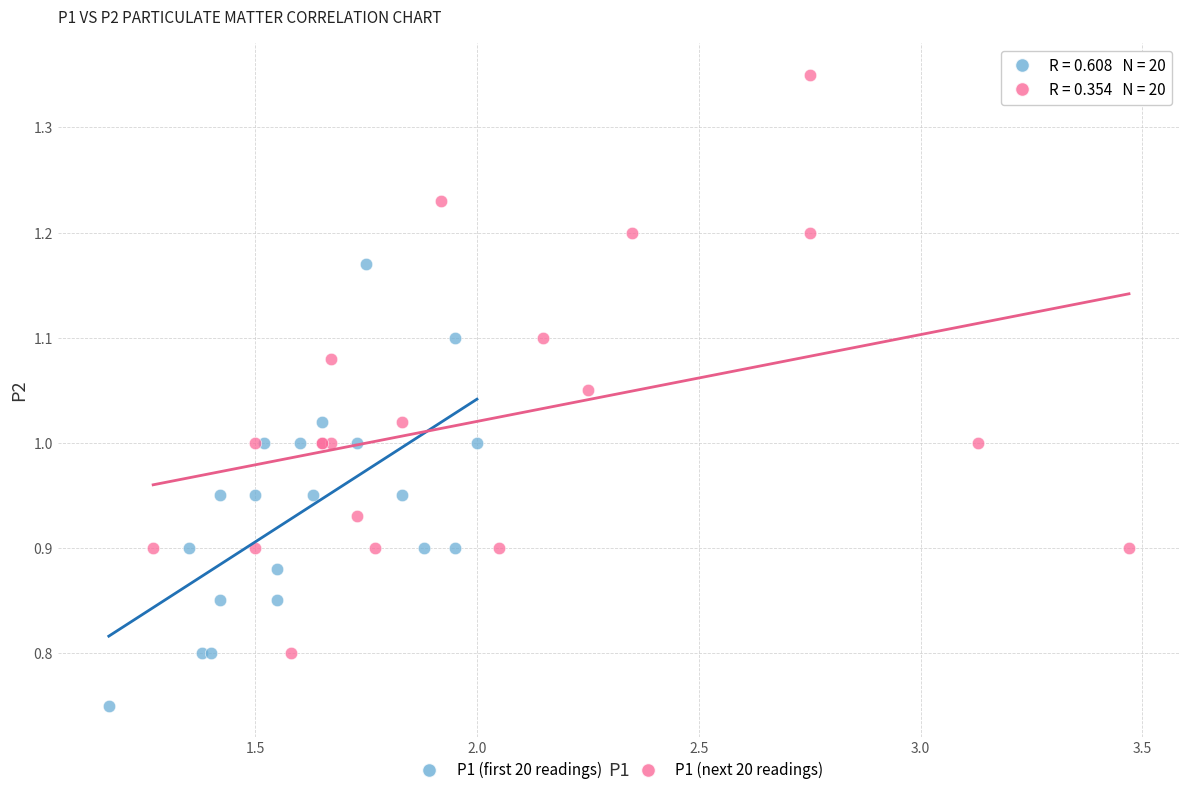

What are all the series names shown in the legend?

P1 (first 20 readings), P1 (next 20 readings)